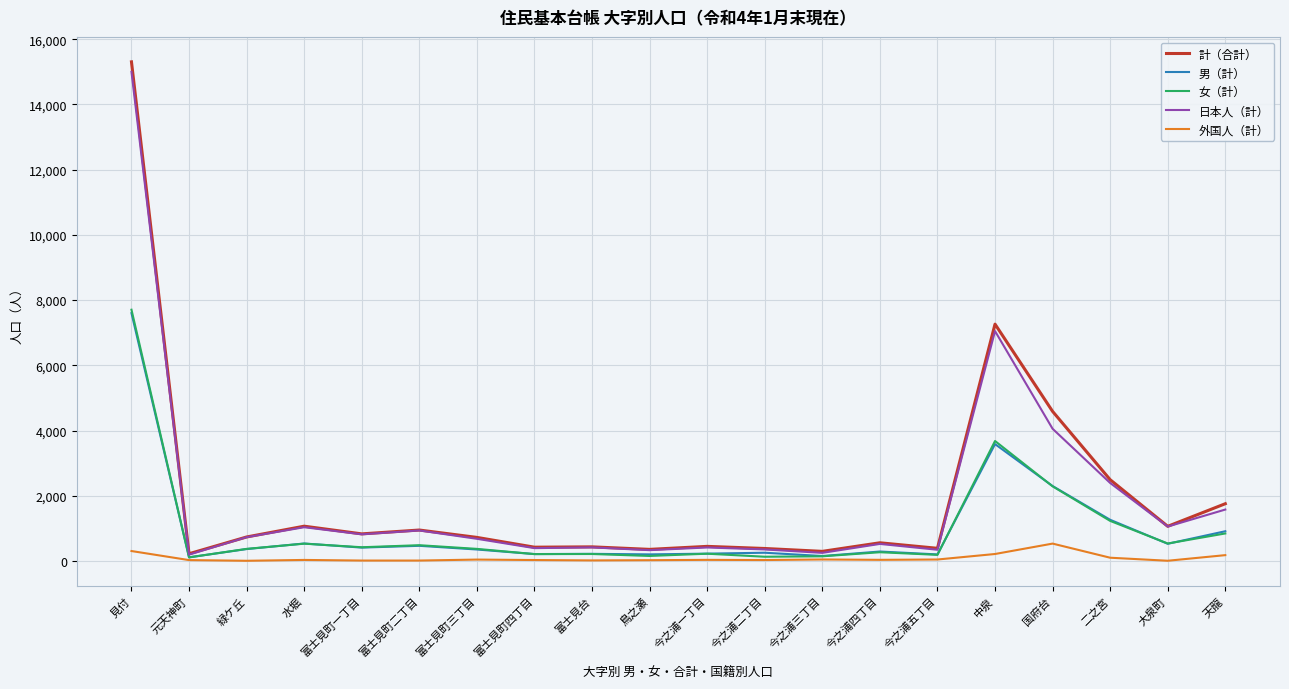

What is the greatest value displayed?

15306